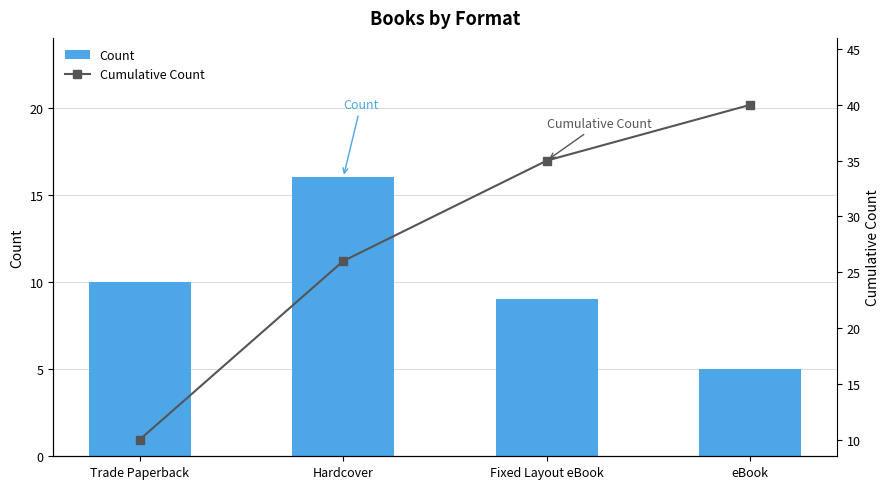

What is the value of the Cumulative Count bar at the 4th from the left?

40